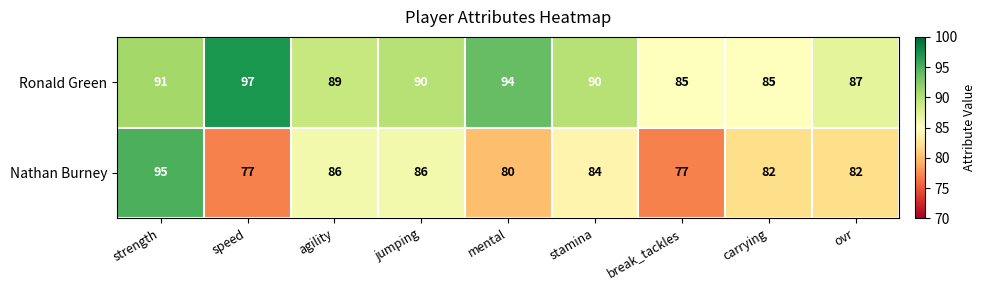

What is the sum of the Ronald Green values at jumping and mental?

184